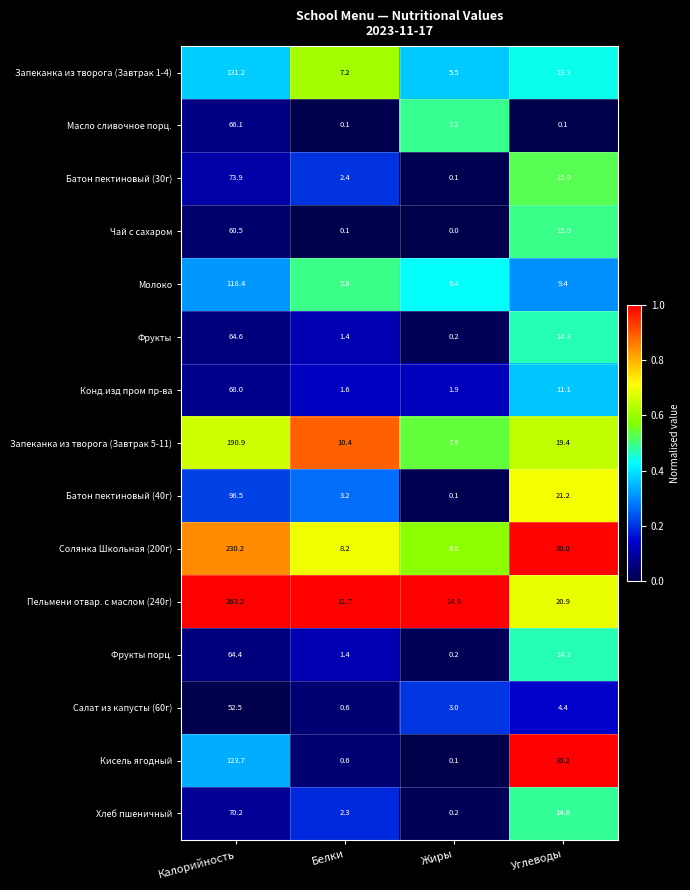

Which series has the widest spread of values?

Пельмени отвар. с маслом (240г)